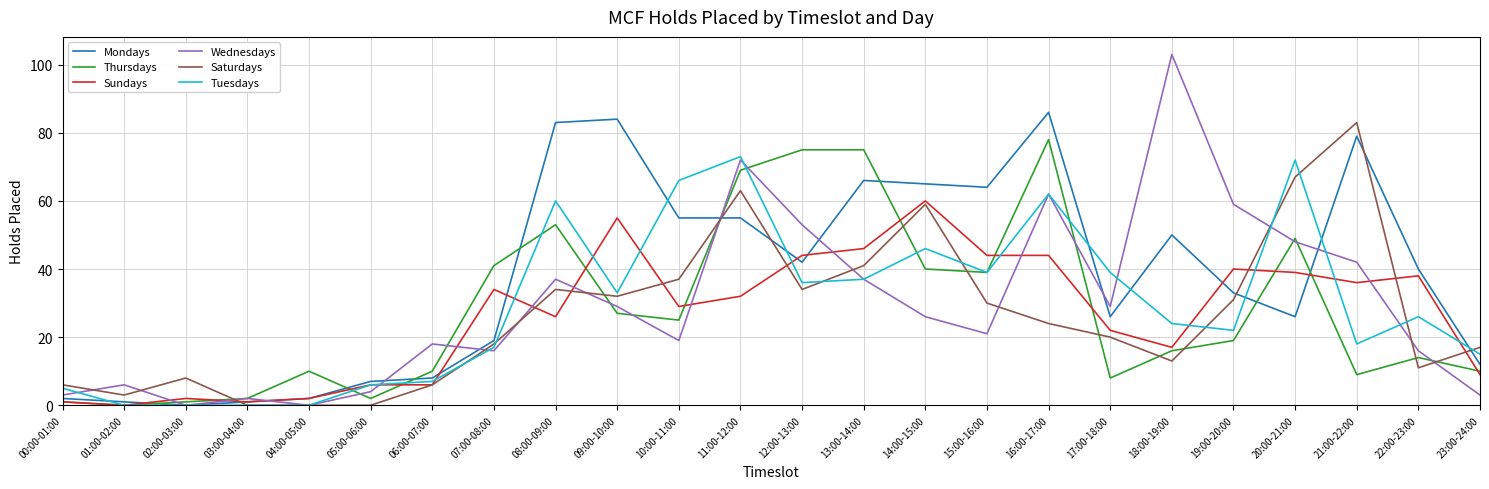

What position from the right is 03:00-04:00?

21